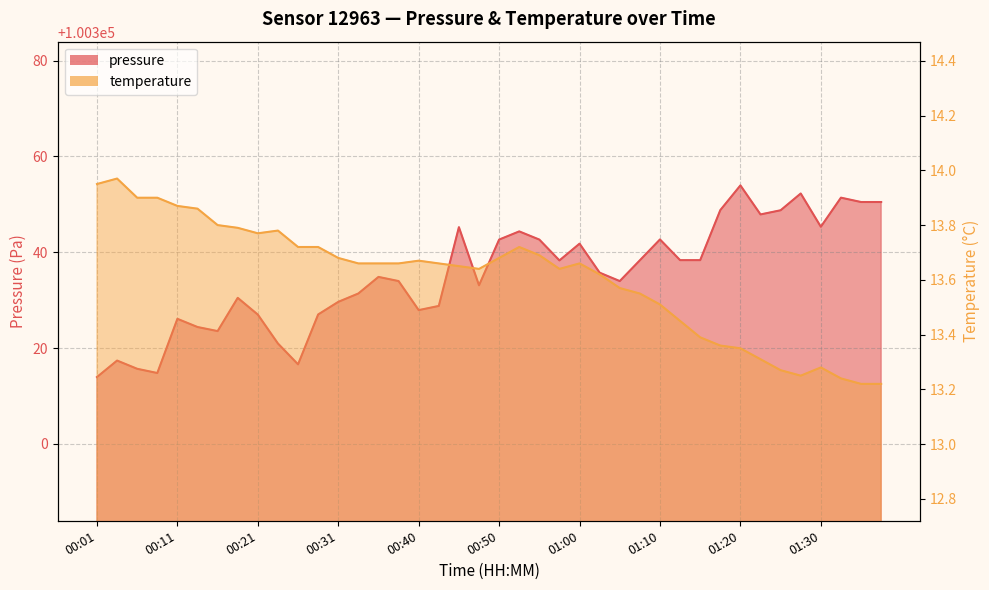

At 01:03, list the series in order from largest to smallest.

pressure, temperature